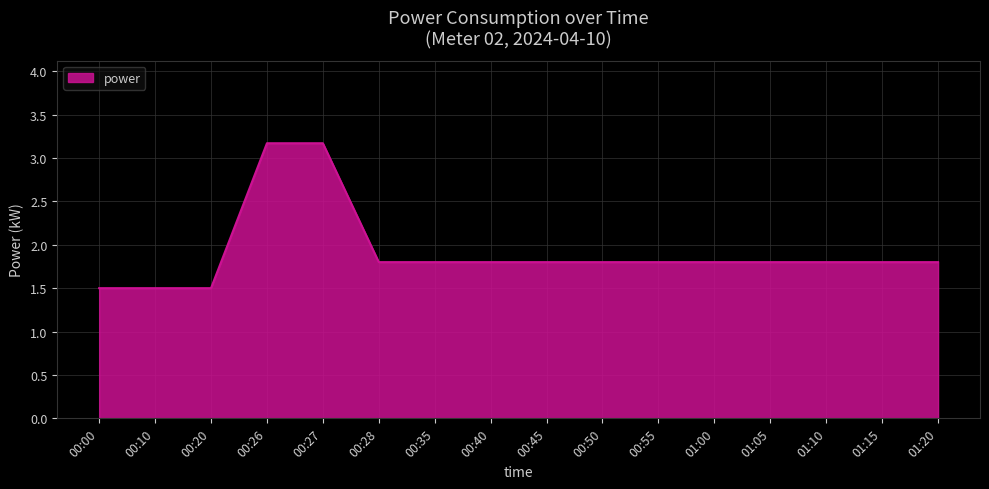

Count the values in the range 1 to 2.

14